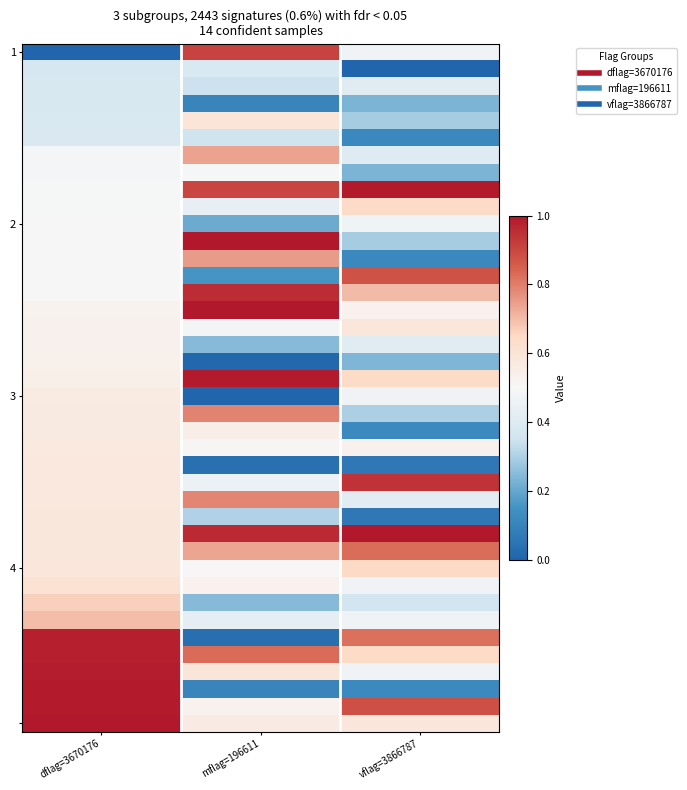

Which label corresponds to the largest value in the chart?

mflag=196611